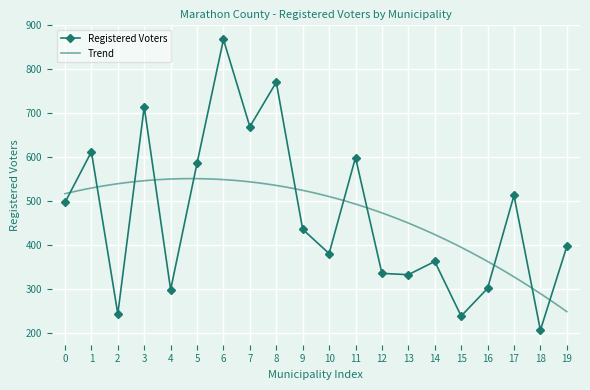

What is the lowest value of the Registered Voters series?

207